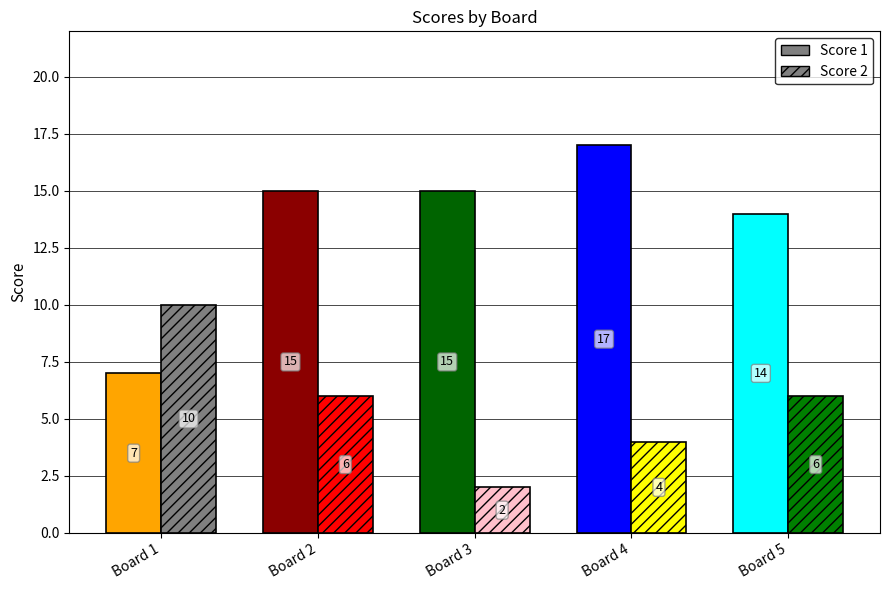

At how many categories does at least one series exceed 16?

1